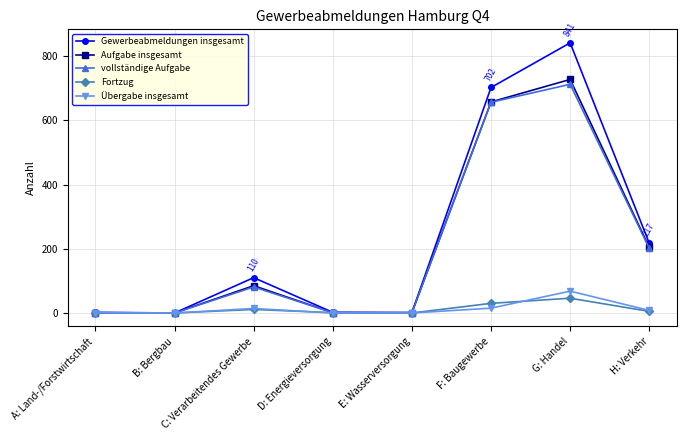

What are all the series names shown in the legend?

Gewerbeabmeldungen insgesamt, Aufgabe insgesamt, vollständige Aufgabe, Fortzug, Übergabe insgesamt